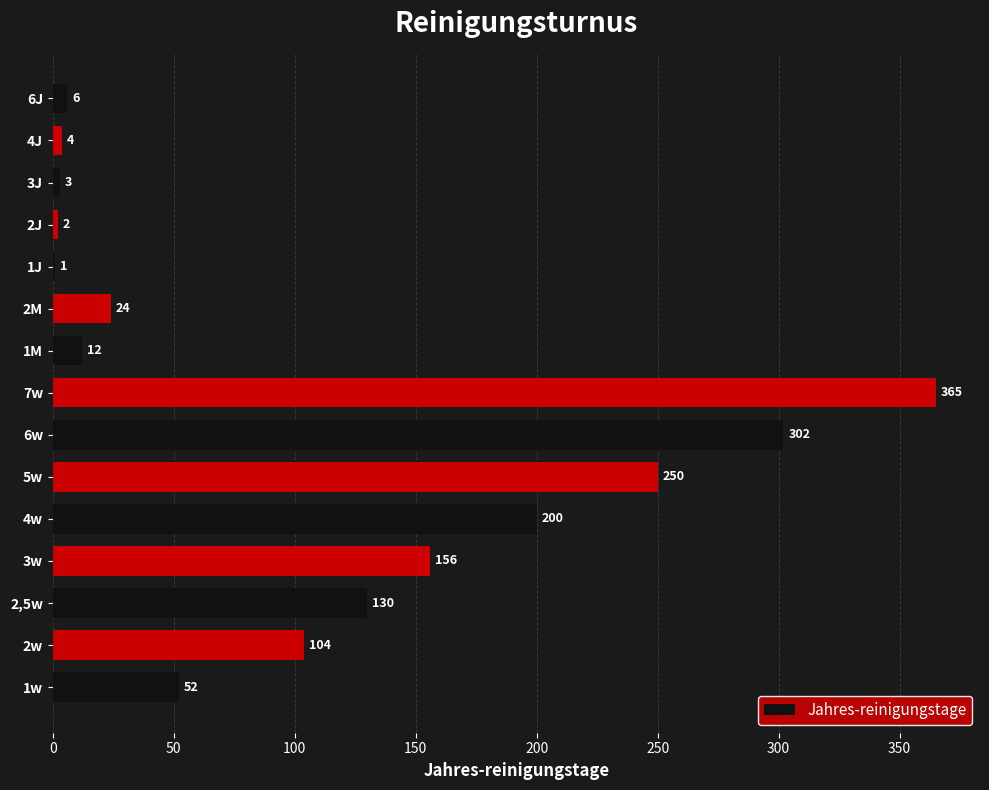

Reading bottom to top, list all the values displayed in this chart.

1w=52	2w=104	2,5w=130	3w=156	4w=200	5w=250	6w=302	7w=365	1M=12	2M=24	1J=1	2J=2	3J=3	4J=4	6J=6